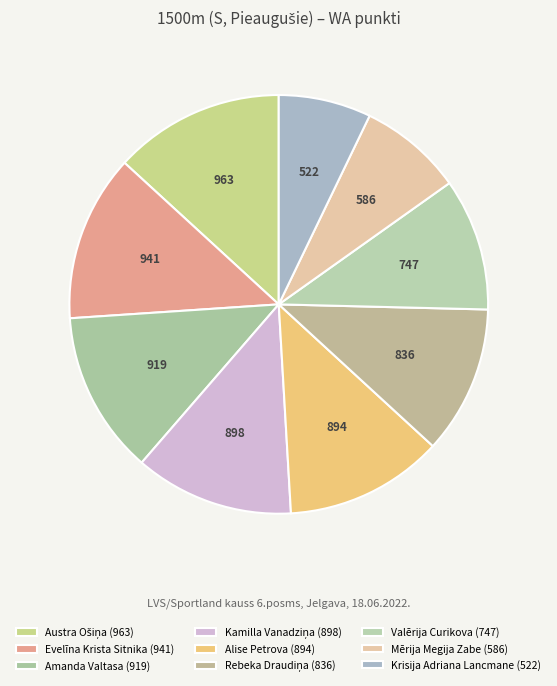

To the nearest percent, what percentage of the pie is Amanda Valtasa?

13%